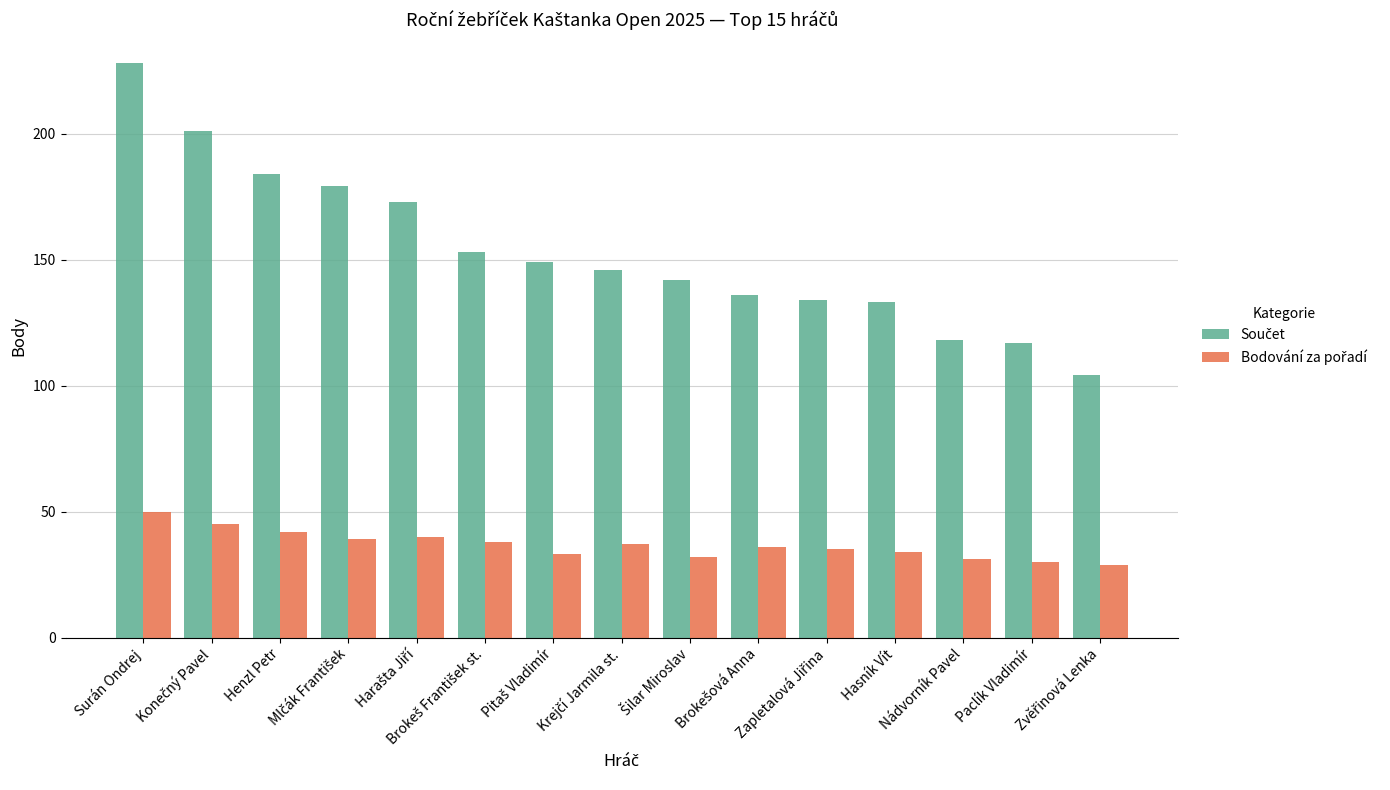

What is the maximum value shown in the chart?

228